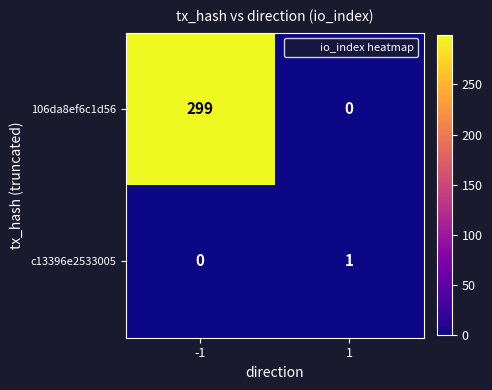

List the series in order of their peak value, highest first.

106da8ef6c1d56, c13396e2533005